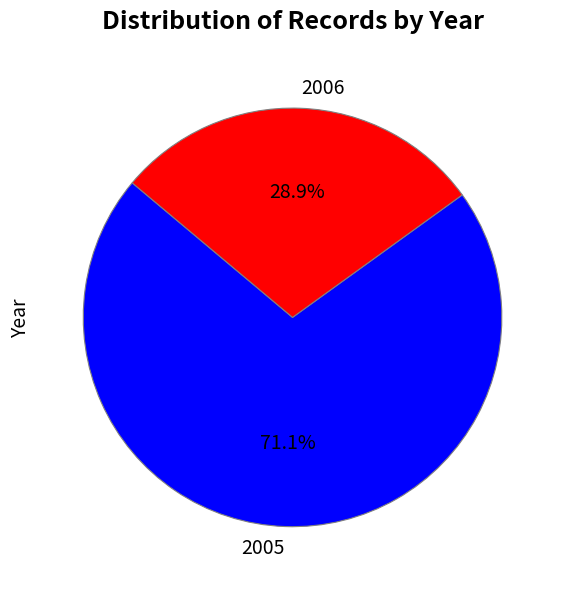

To the nearest percent, what is the average slice percentage?

50%